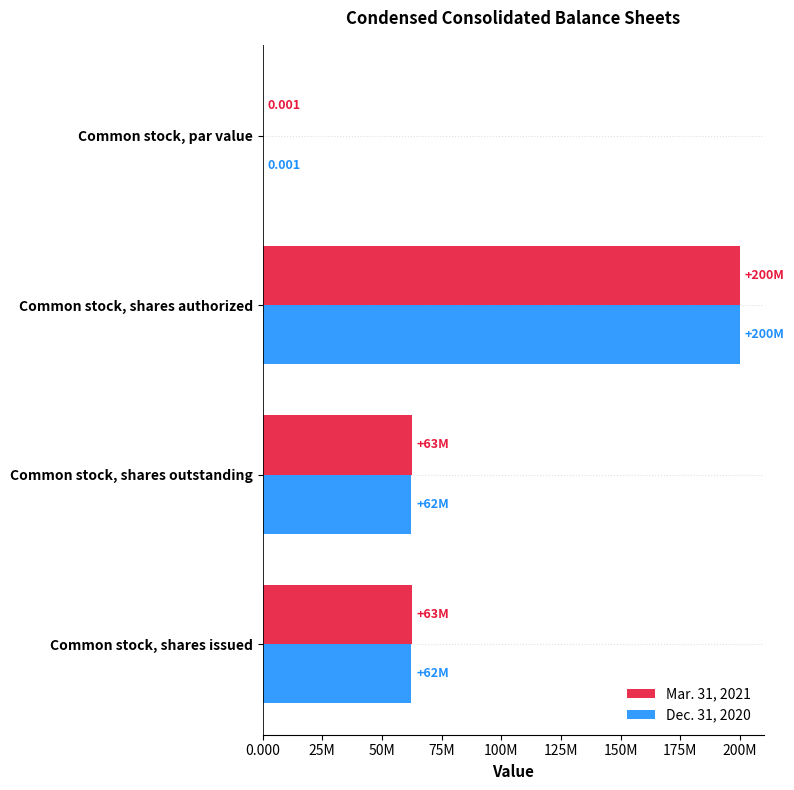

What are all the series names shown in the legend?

Mar. 31, 2021, Dec. 31, 2020